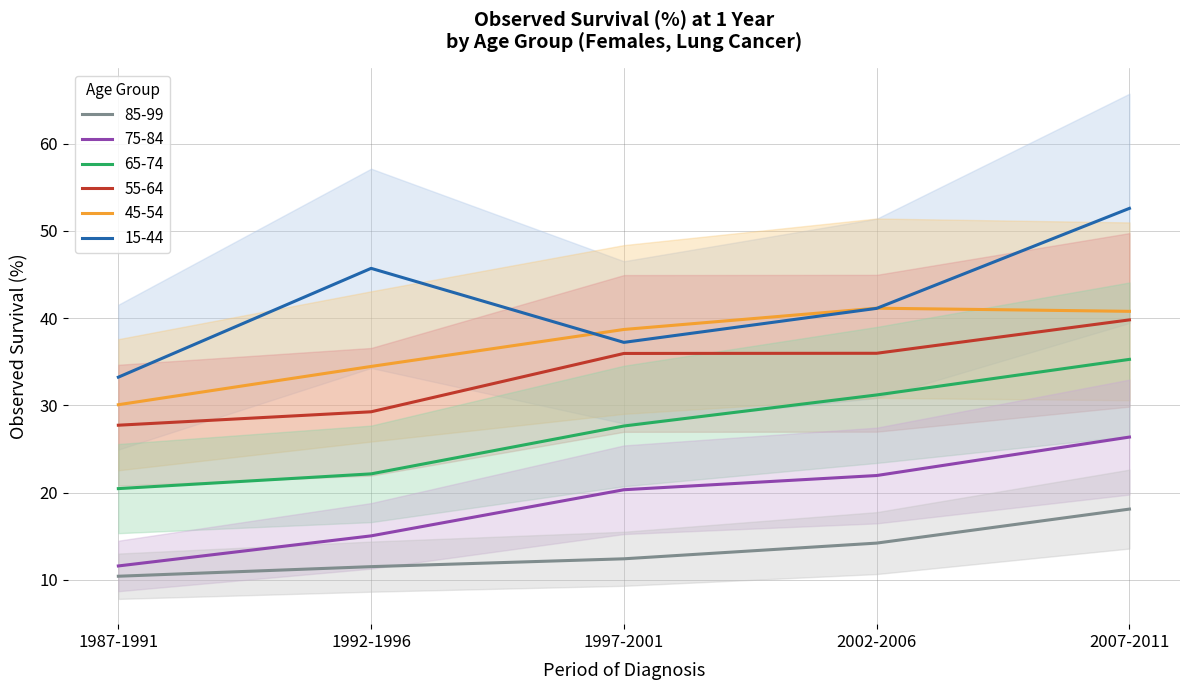

At which category is the sum across all series the highest?

2007-2011